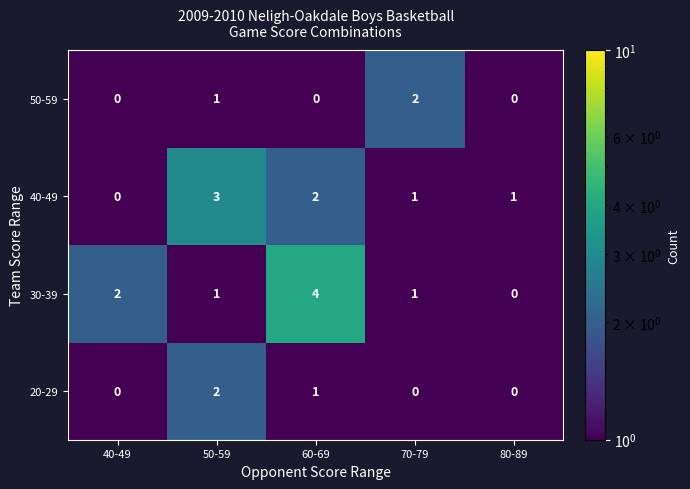

Reading left to right, extract all data points from this chart.

50-59: 0	1	0	2	0
40-49: 0	3	2	1	1
30-39: 2	1	4	1	0
20-29: 0	2	1	0	0